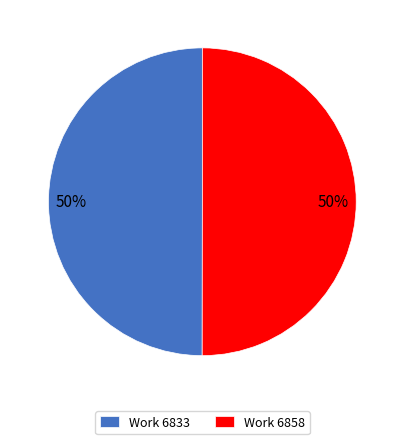

Is it true that Work 6858 is 50% of the pie?

True